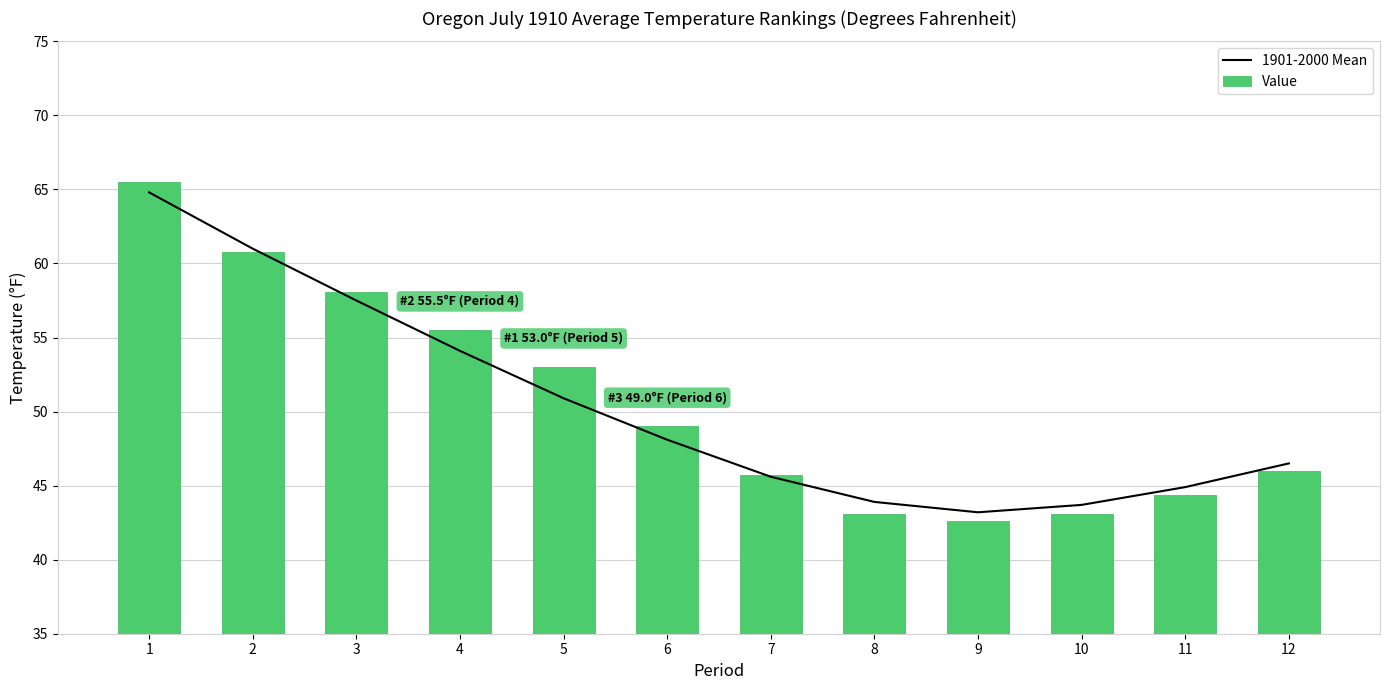

What is the lowest value of the Value series?

42.6